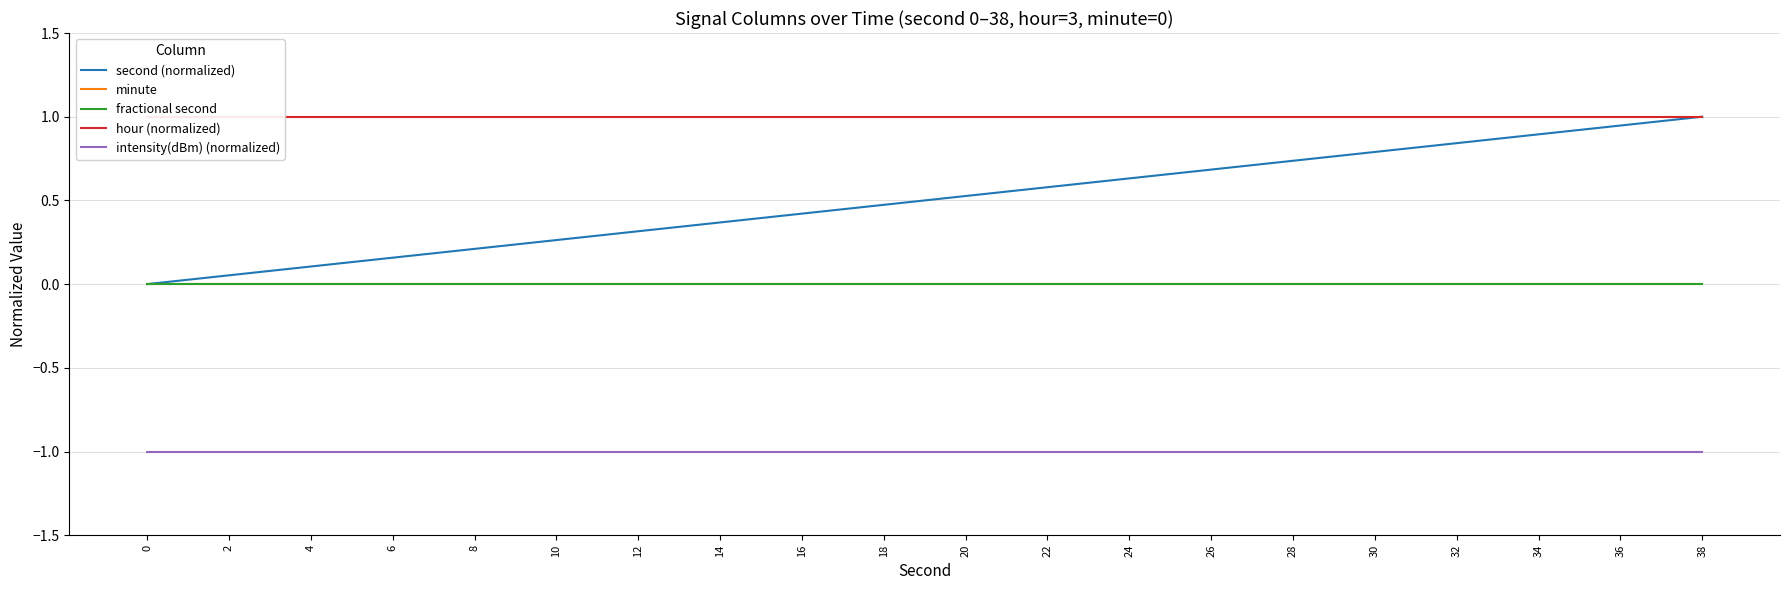

The value of intensity(dBm) (normalized) at 28 is -1.0. True or false?

True